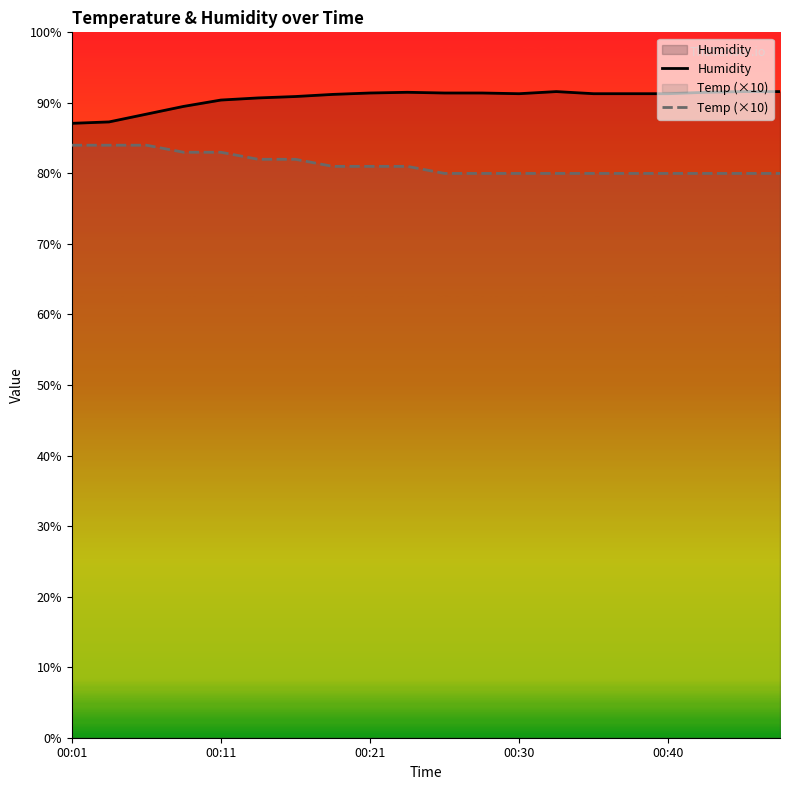

How many lines are shown in the chart?

2